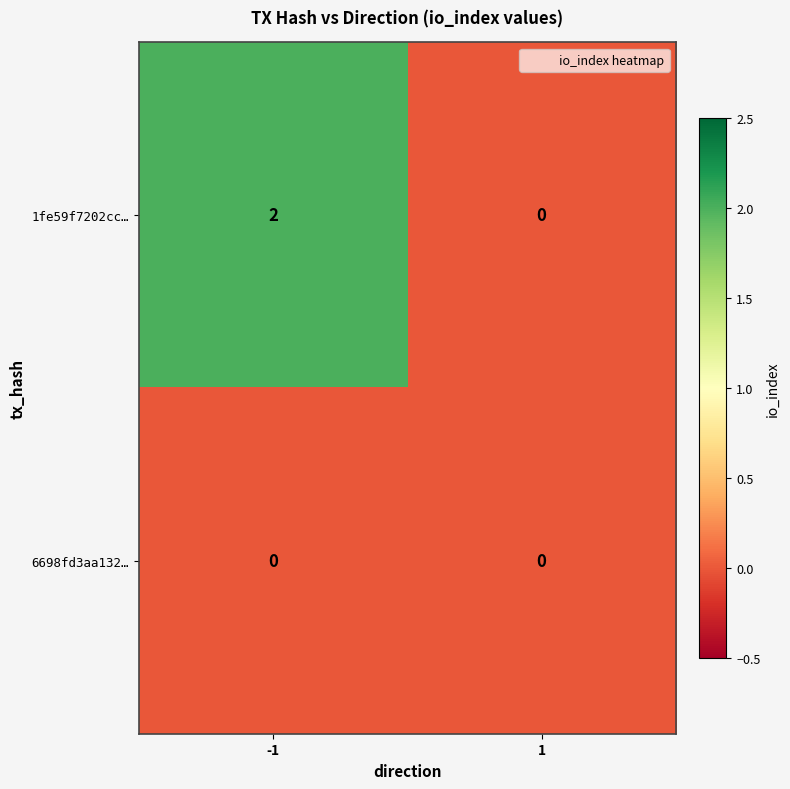

Reading left to right, transcribe all the data shown in this chart.

1fe59f7202cc…: -1=2	1=0
6698fd3aa132…: -1=0	1=0